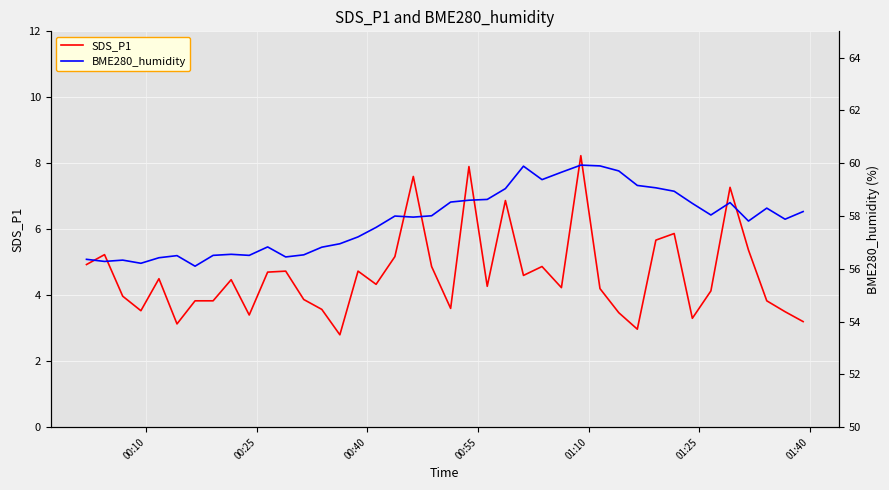

True or false: BME280_humidity has a value of 26.7 at 29.

False